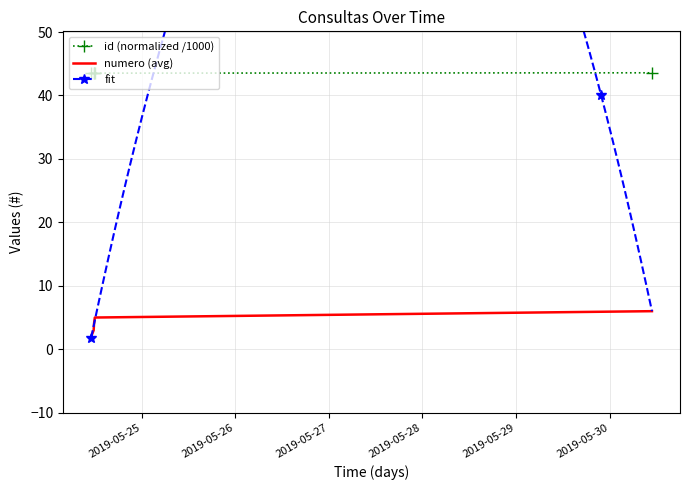

Is it true that id equals 43.5 at 2019-05-24 11:57:31?

True